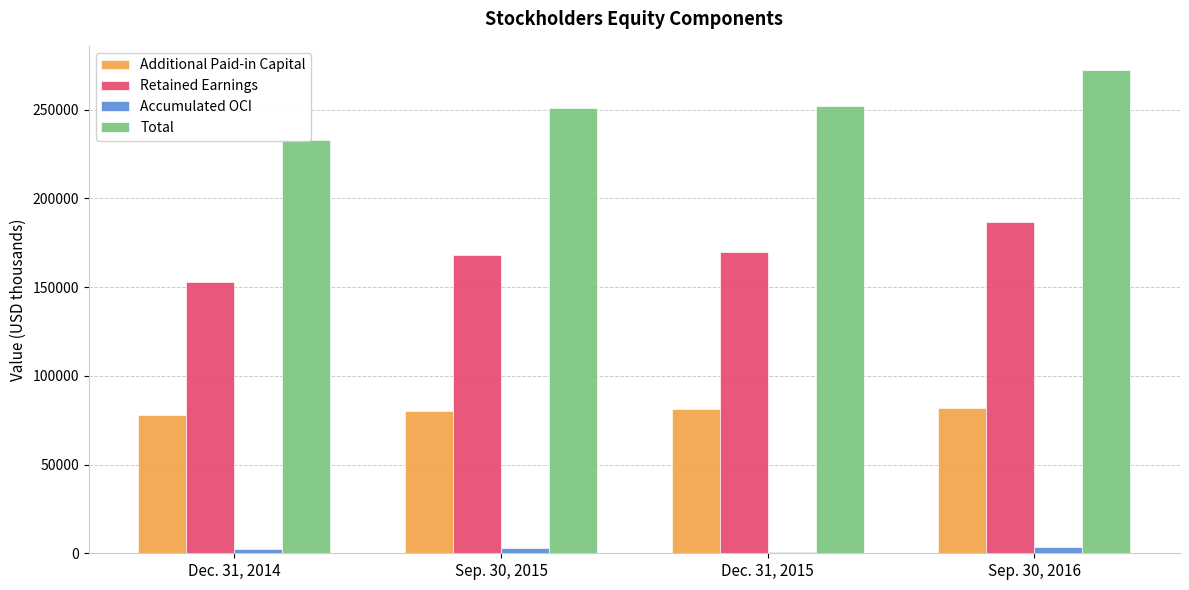

What is the sum of all Total values?

1008535